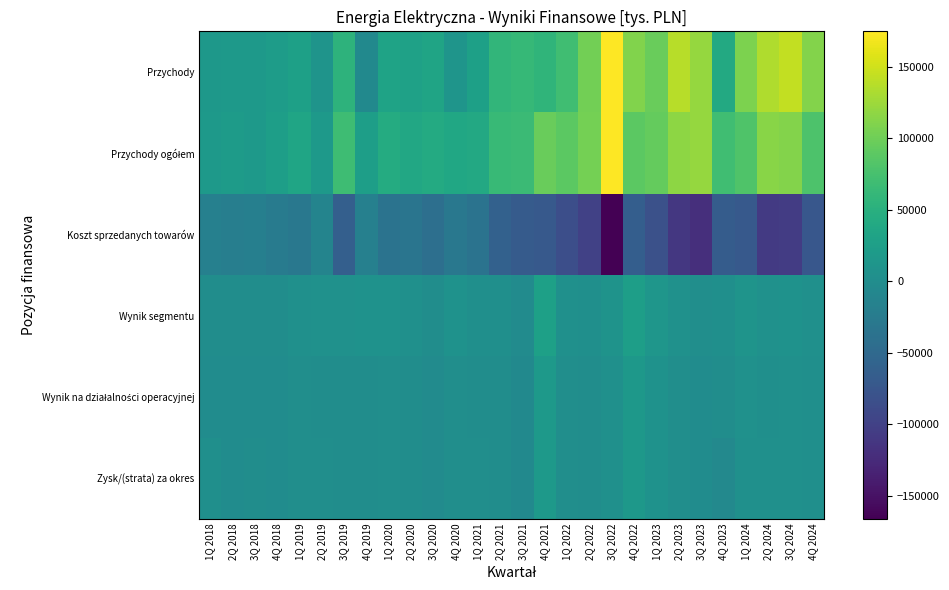

Which series has the largest range (max minus min)?

Przychody